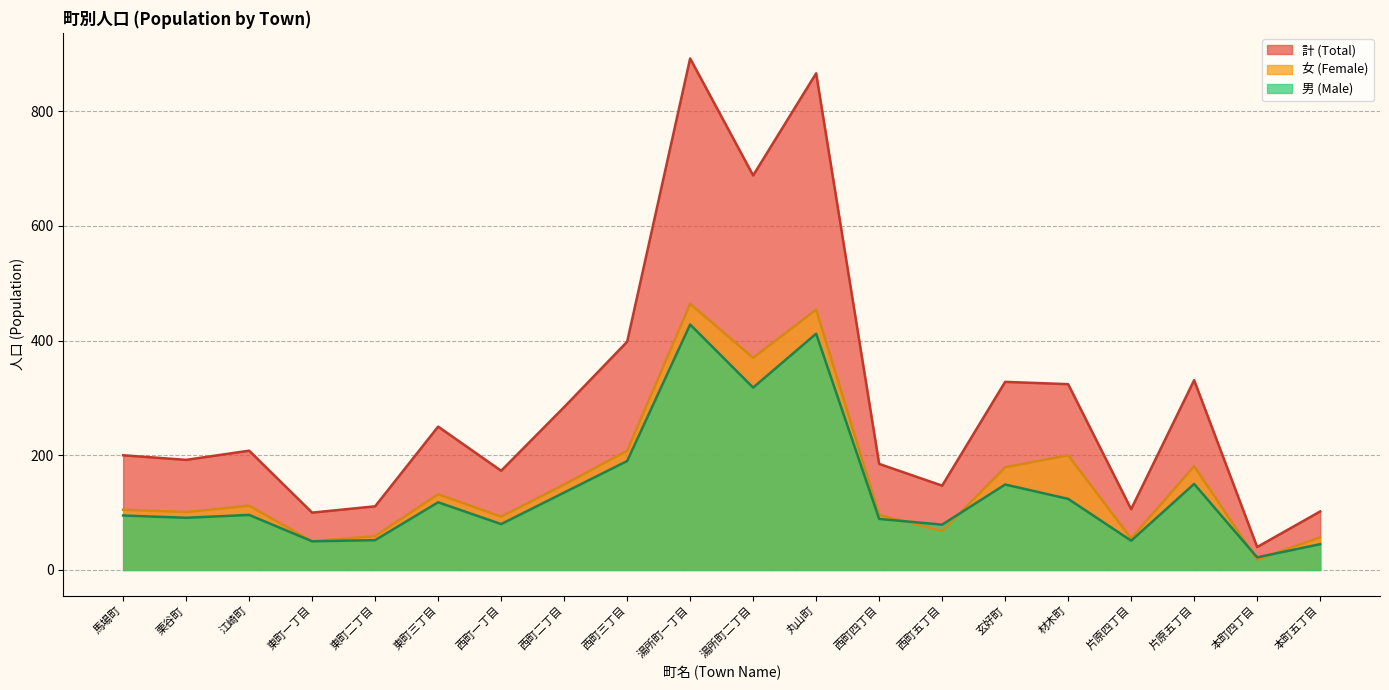

At which category is the sum across all series the highest?

湯所町一丁目